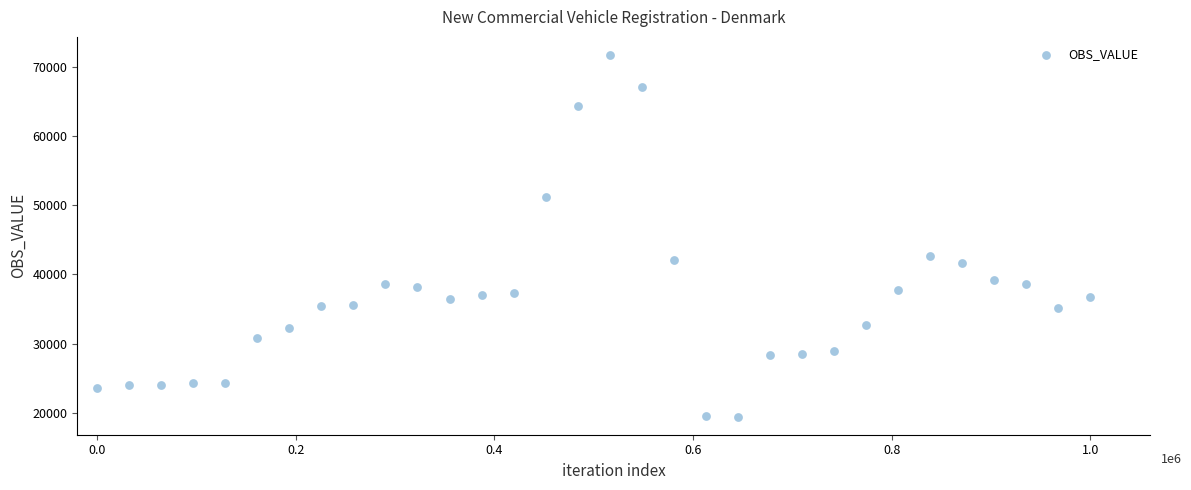

What Y value in the scatter plot is closest to 45563?

42623